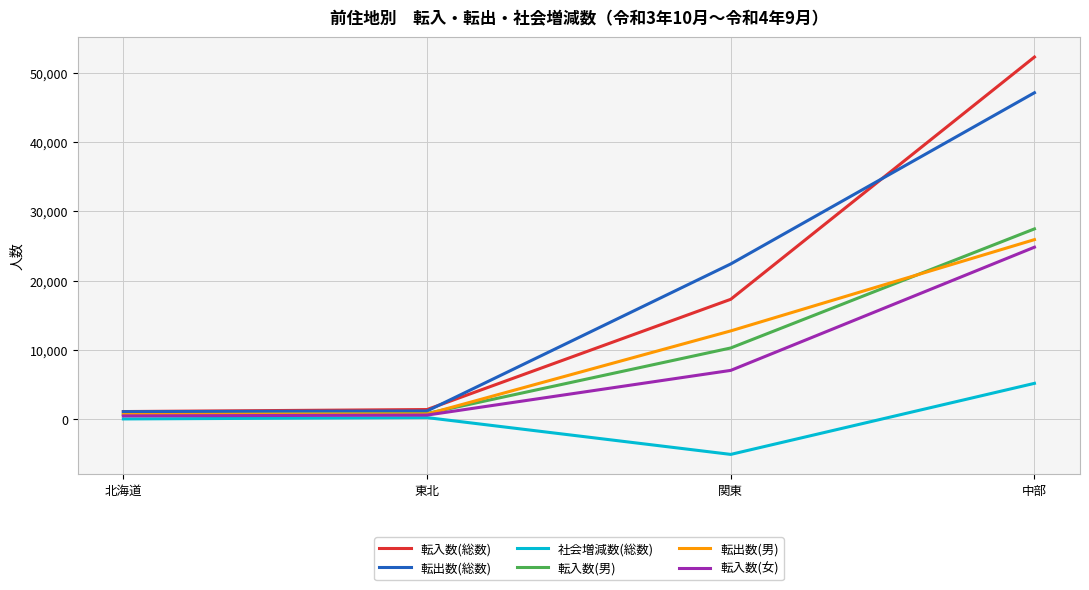

Read the 転入数(総数) value at 中部.

52301